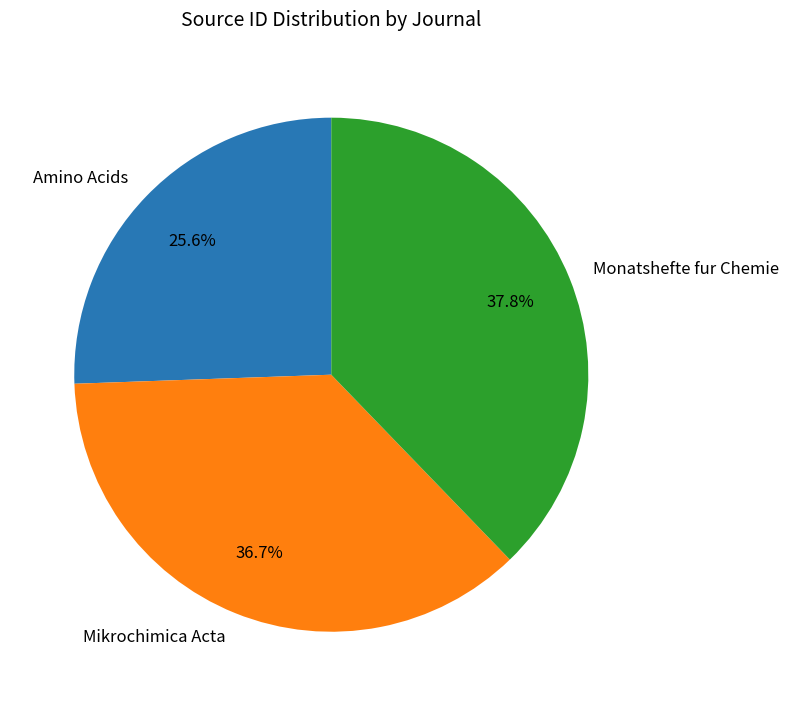

To the nearest percent, what percentage of the pie is Amino Acids?

26%